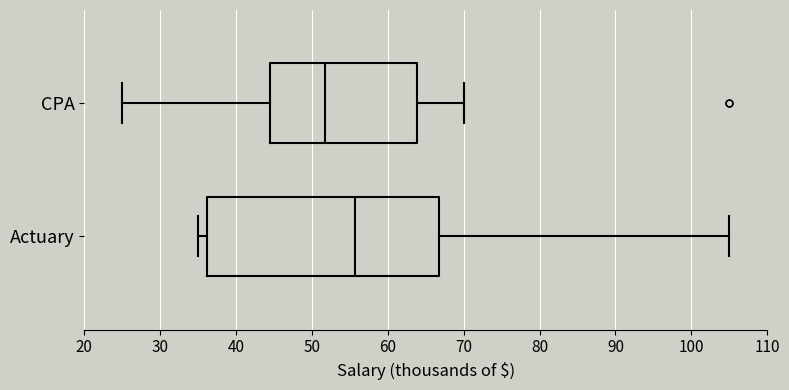

Where is the left edge of the box for Actuary on the x-axis? The values are not printed on the chart, so give them approximately, as read against the axis.

36